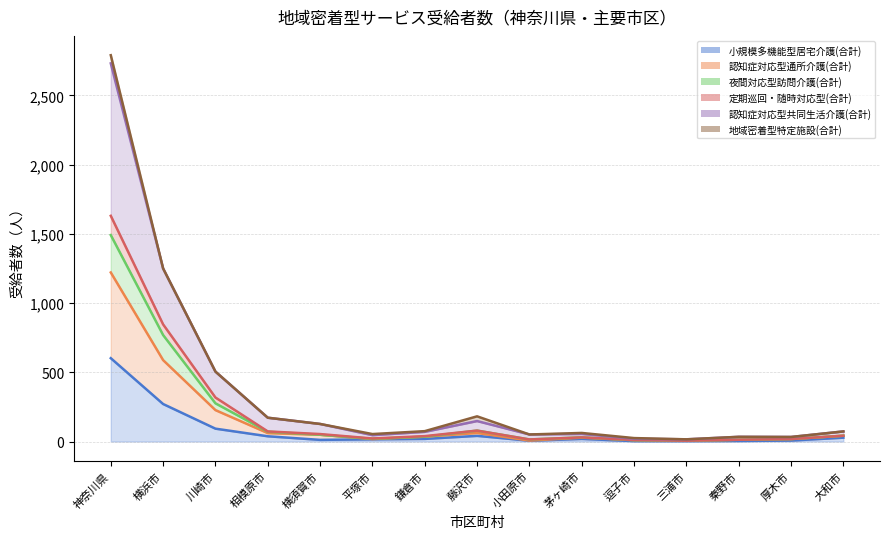

At which label does 小規模多機能型居宅介護(合計) reach its peak?

神奈川県